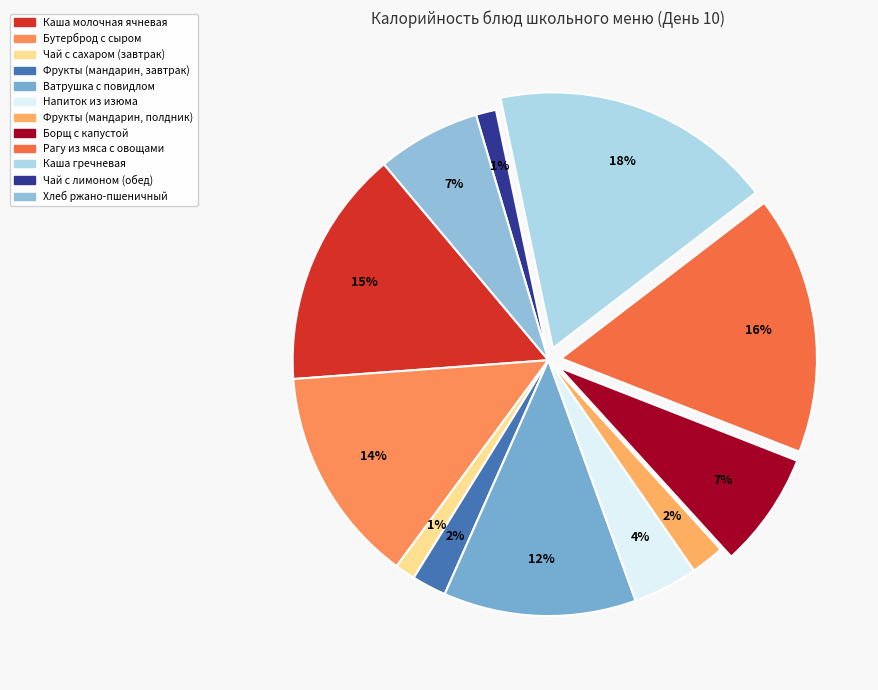

How many segments does this pie chart have?

12